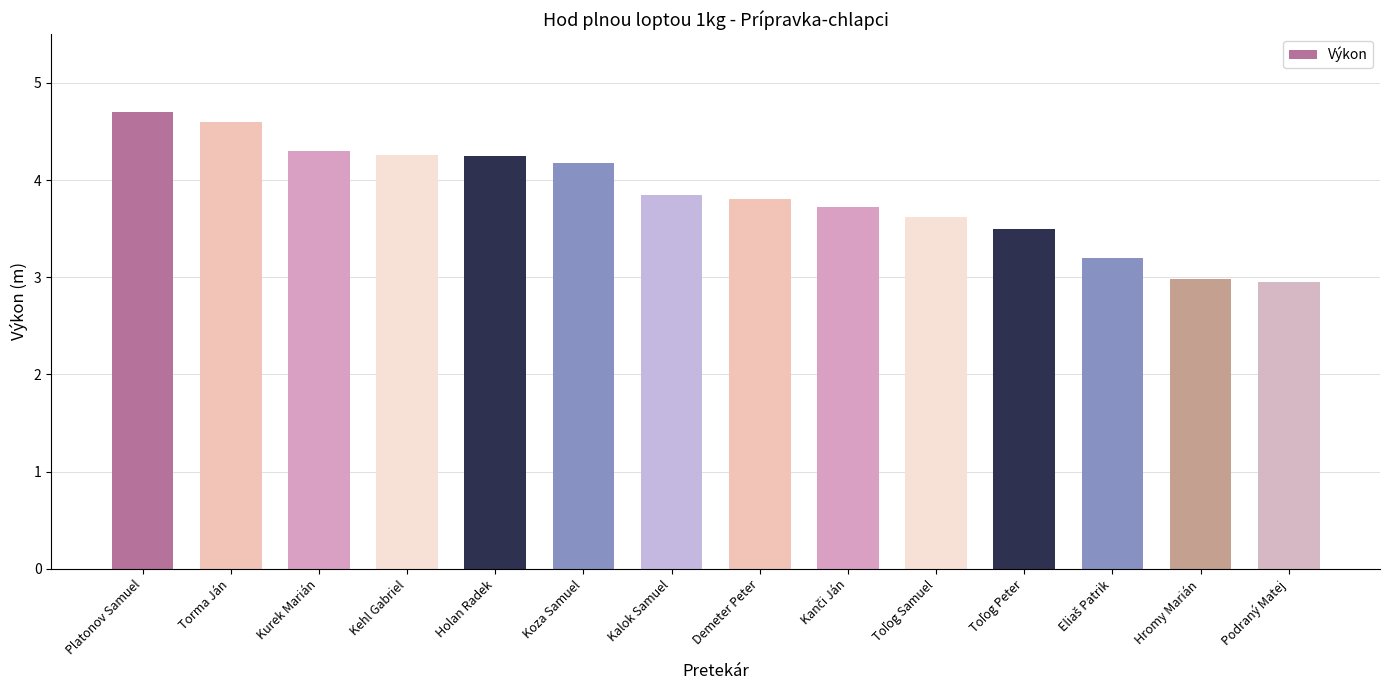

True or false: the data shows 7.0 at Torma Ján.

False